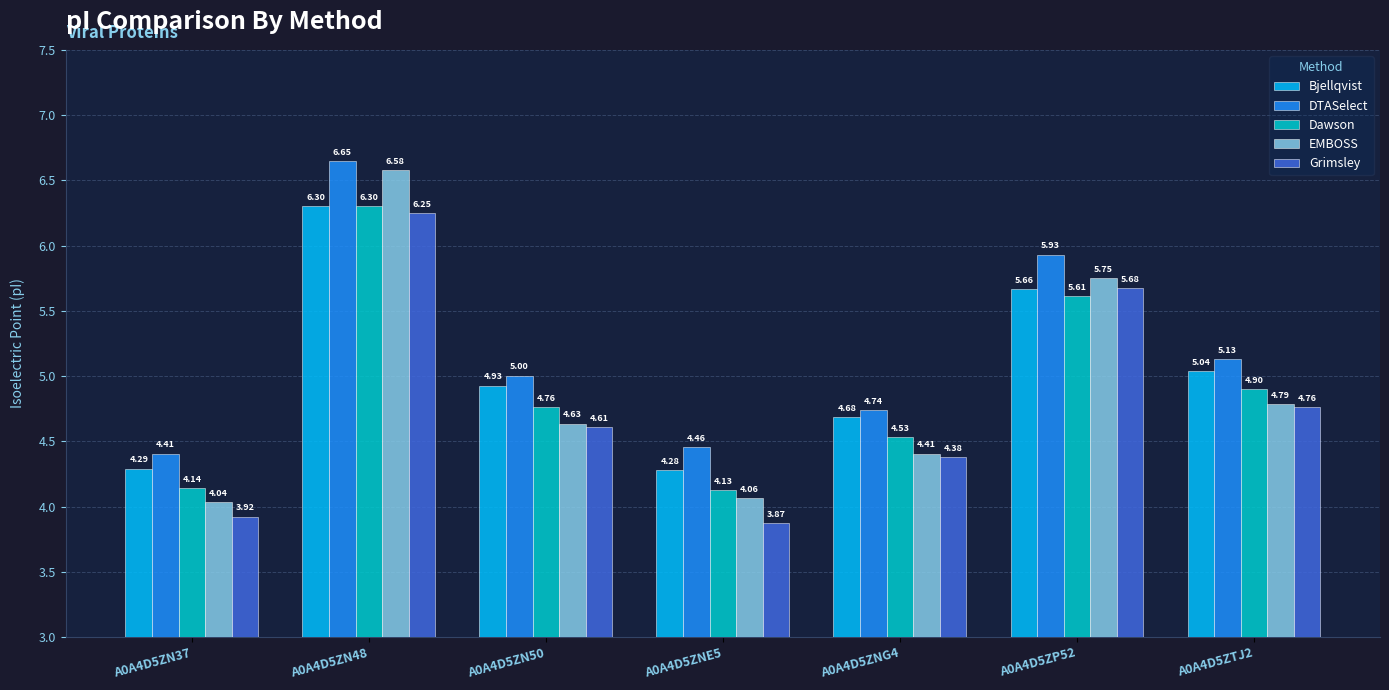

Is it true that Grimsley equals 4.6 at A0A4D5ZN50?

True